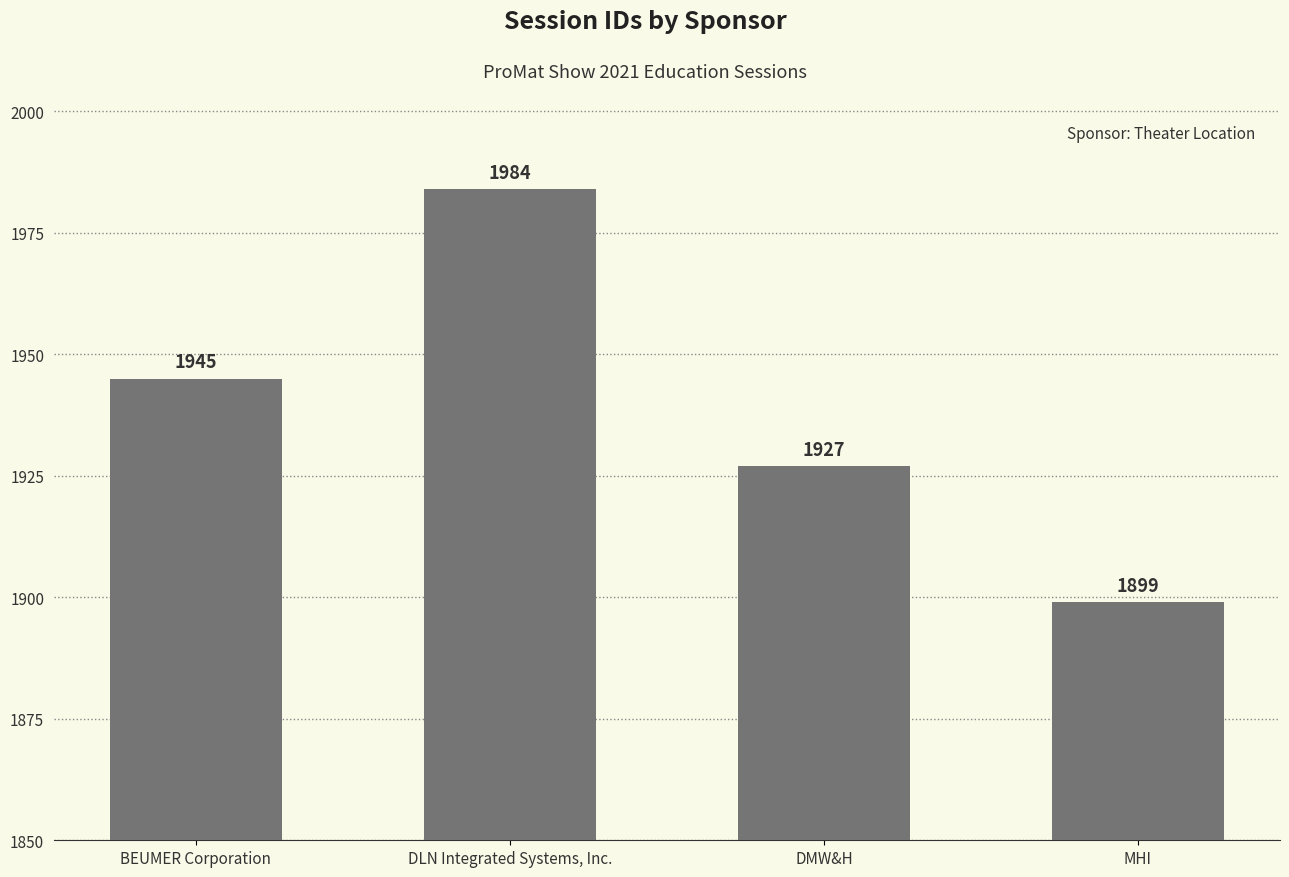

Where is the data nearest to the value 1941?

BEUMER Corporation